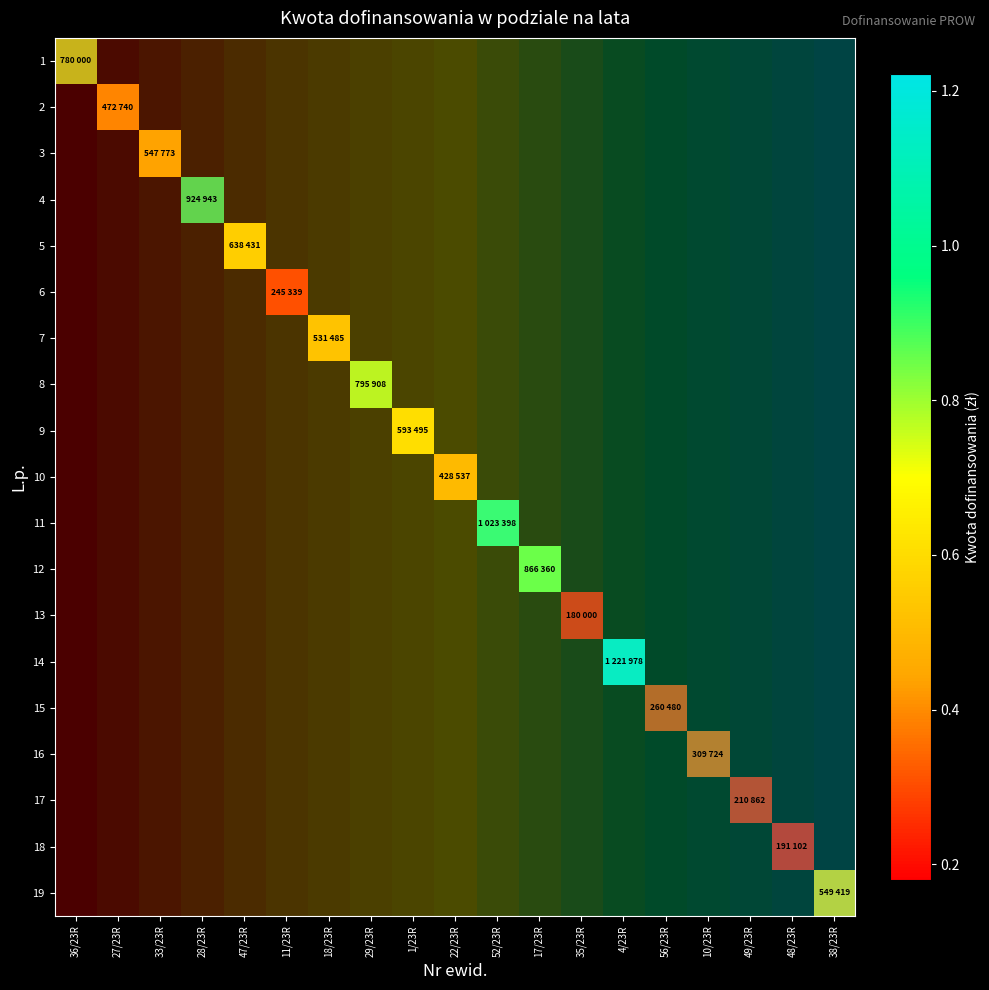

How many data points in 18 are above 0?

18